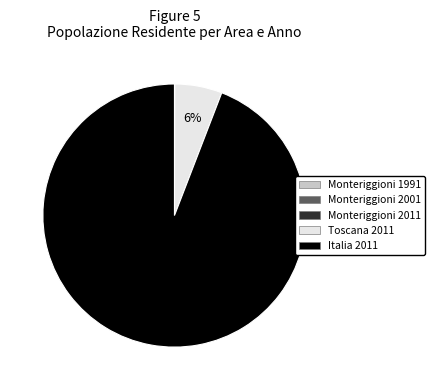

The Italia 2011 slice represents 99% of the pie. True or false?

False